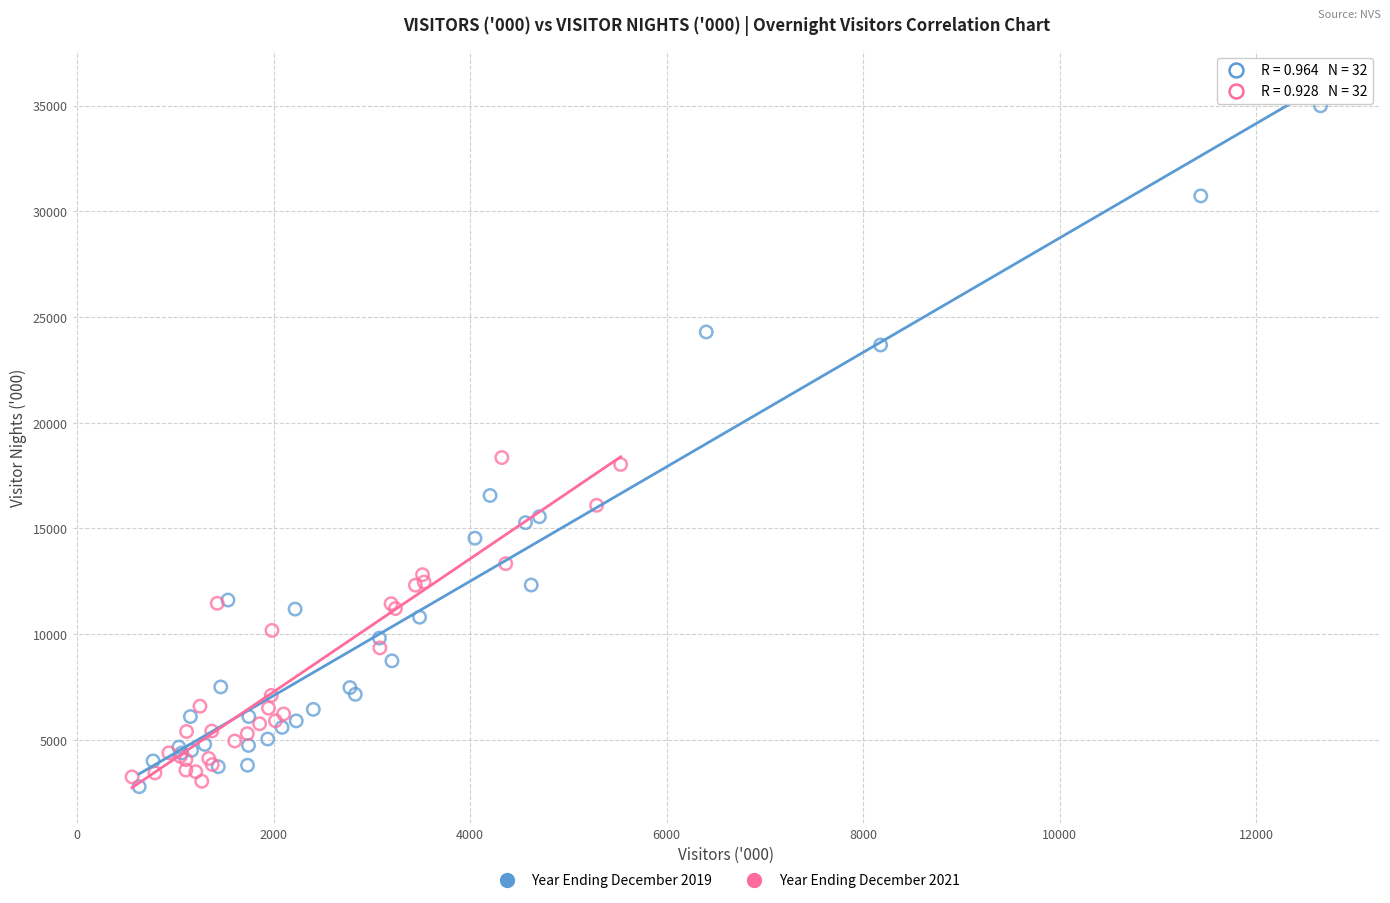

Which series reaches the maximum Y coordinate?

Year Ending December 2019